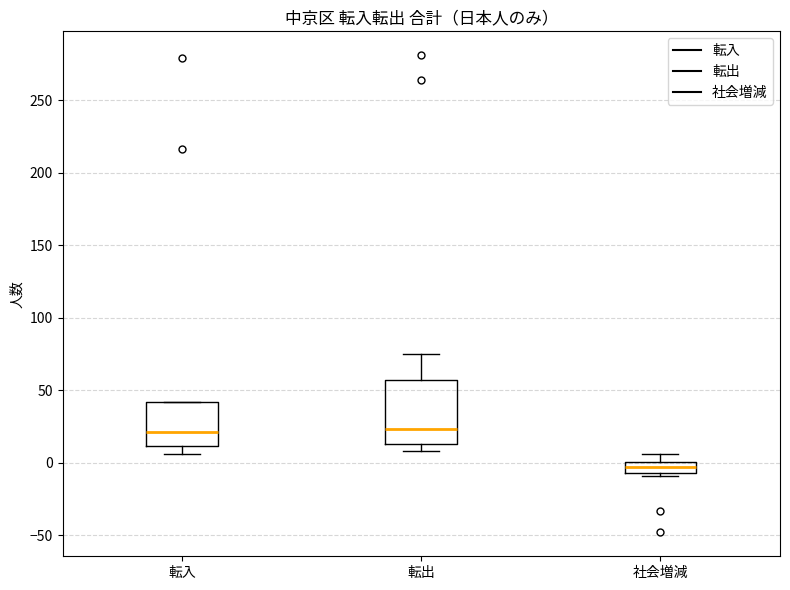

Where is the upper edge of the box for 転入 on the y-axis? The values are not printed on the chart, so give them approximately, as read against the axis.

40